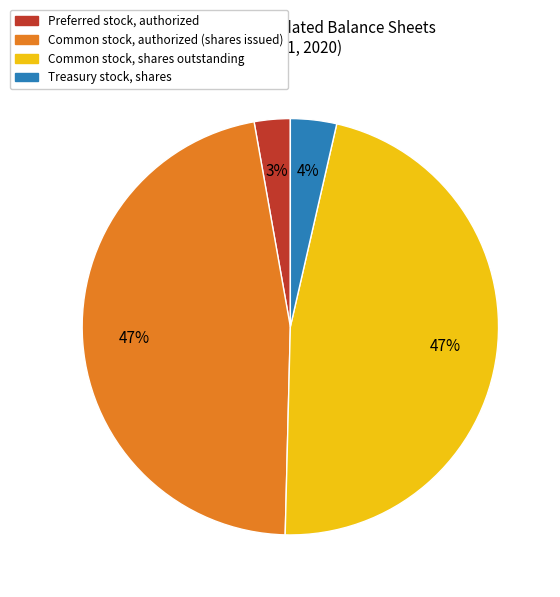

To the nearest percent, what portion does Common stock, shares outstanding represent?

47%